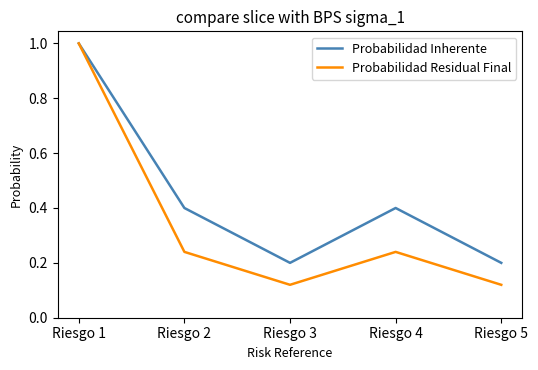

Is the value of Probabilidad Residual Final at Riesgo 3 greater than the value of Probabilidad Inherente at Riesgo 2?

No